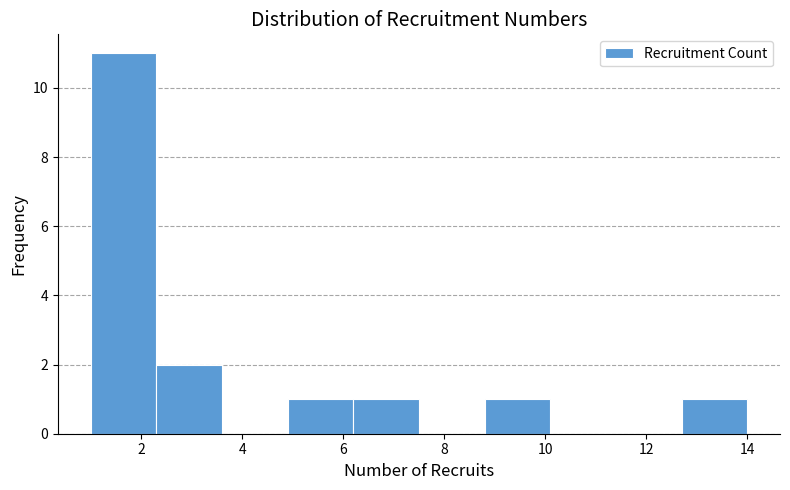

Over which range of the x-axis is the bar tallest?

1.0 to 2.3